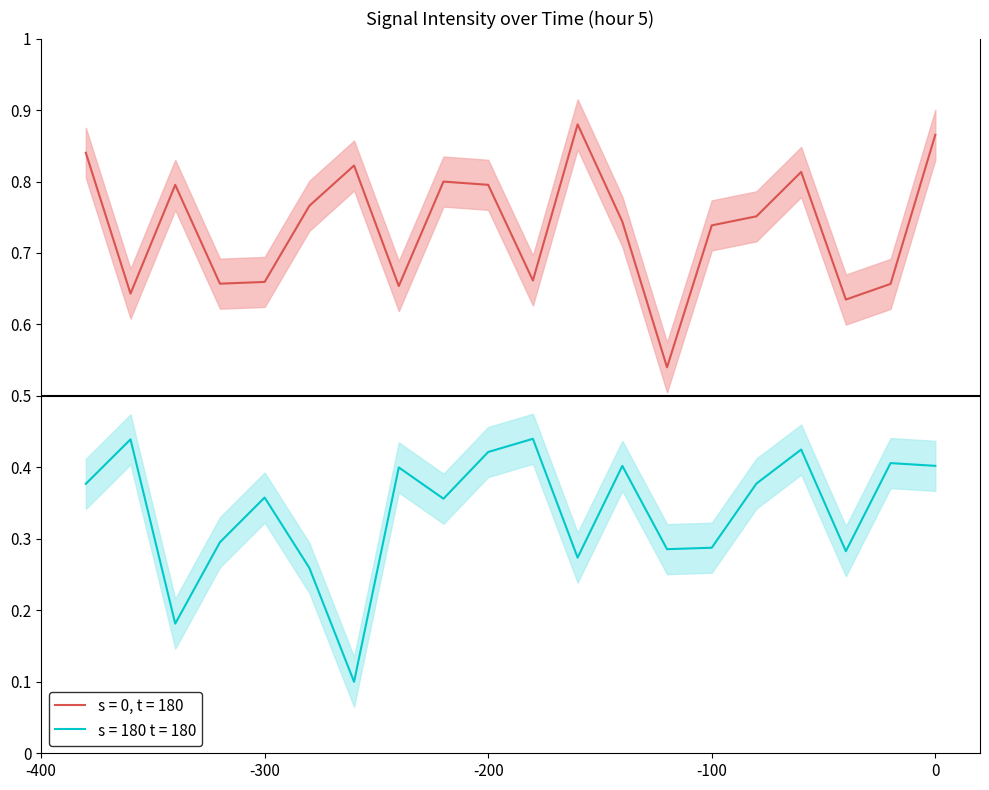

True or false: s = 0, t = 180 has a value of 1.3 at -100.

False